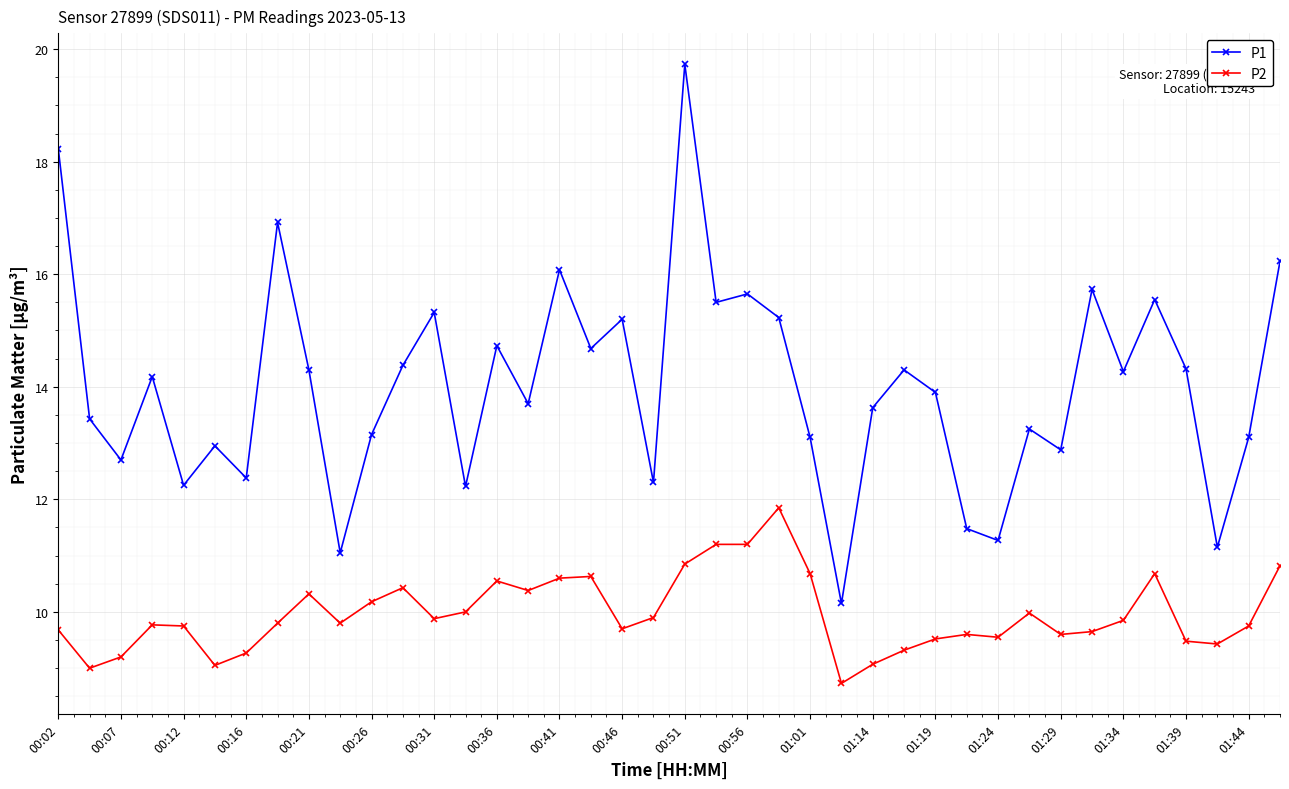

How many categories are shown in the chart?

40